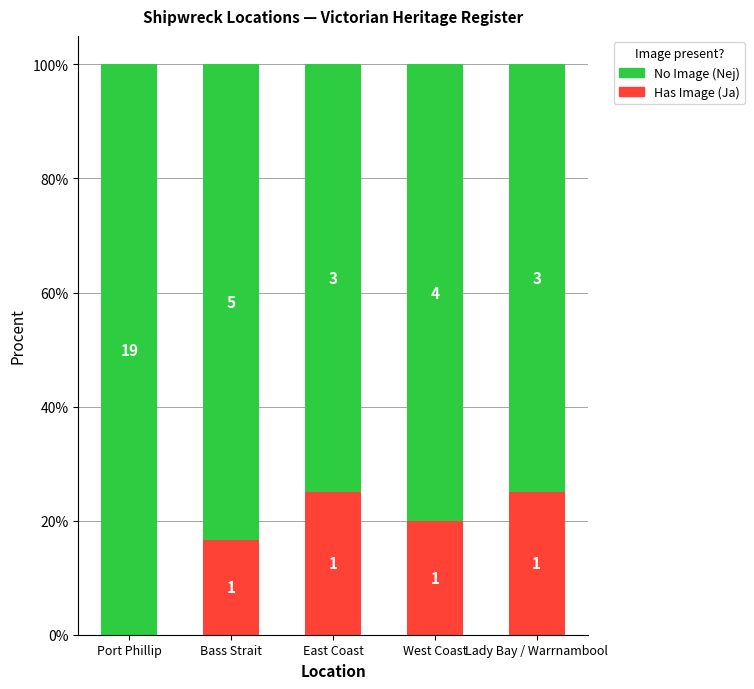

Does the chart contain stacked bars?

Yes